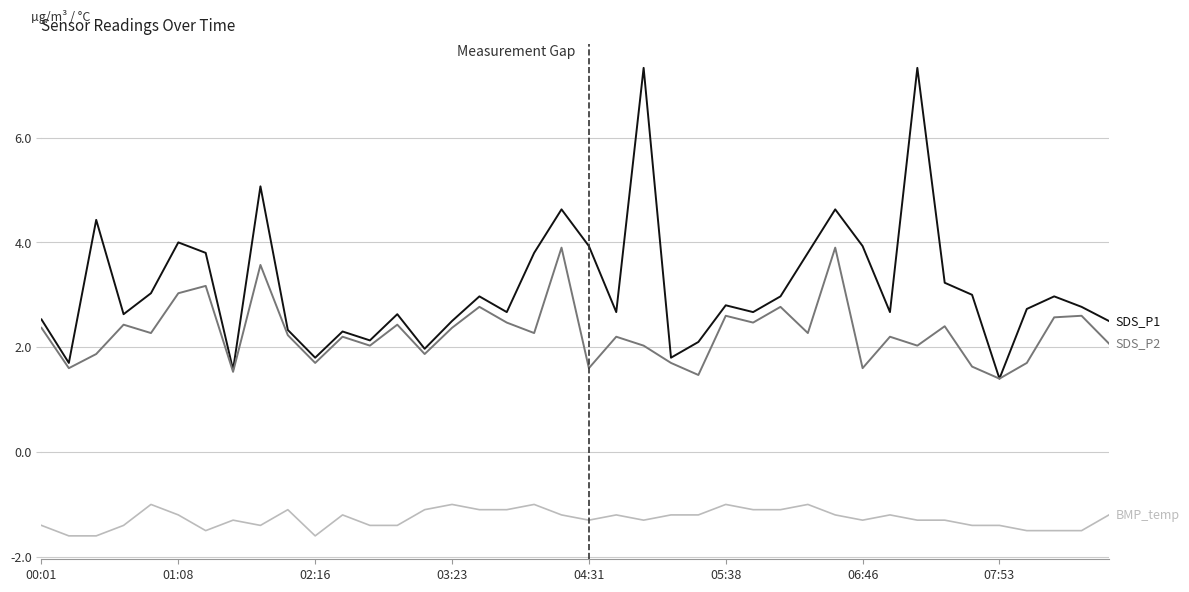

How many lines are shown in the chart?

3